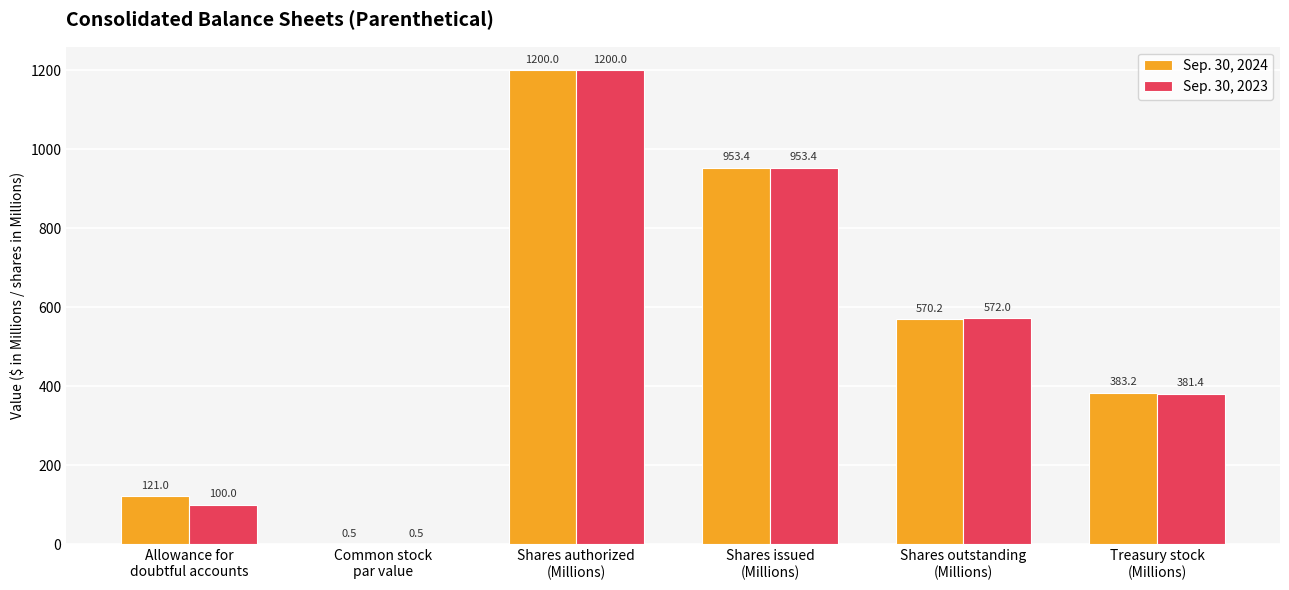

Are the bars grouped side by side (vs. stacked)?

Yes